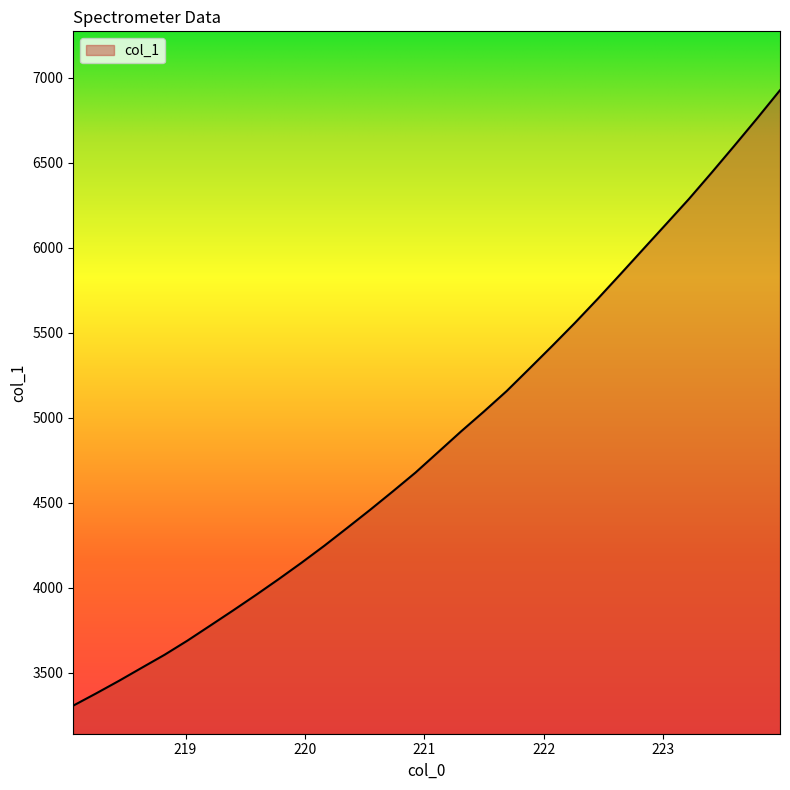

What is the minimum value shown in the chart?

3307.3